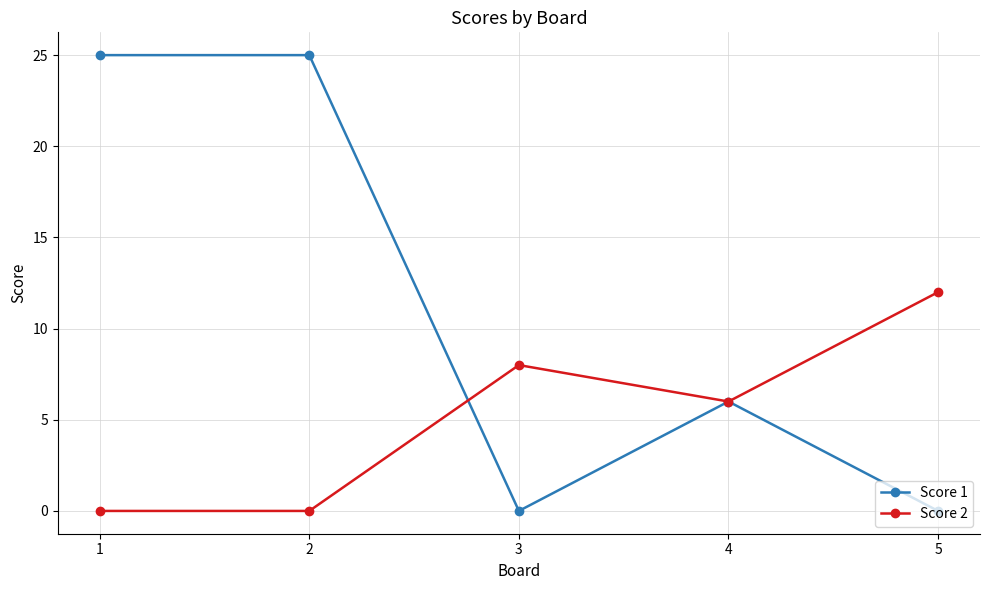

List the series in order of their peak value, highest first.

Score 1, Score 2